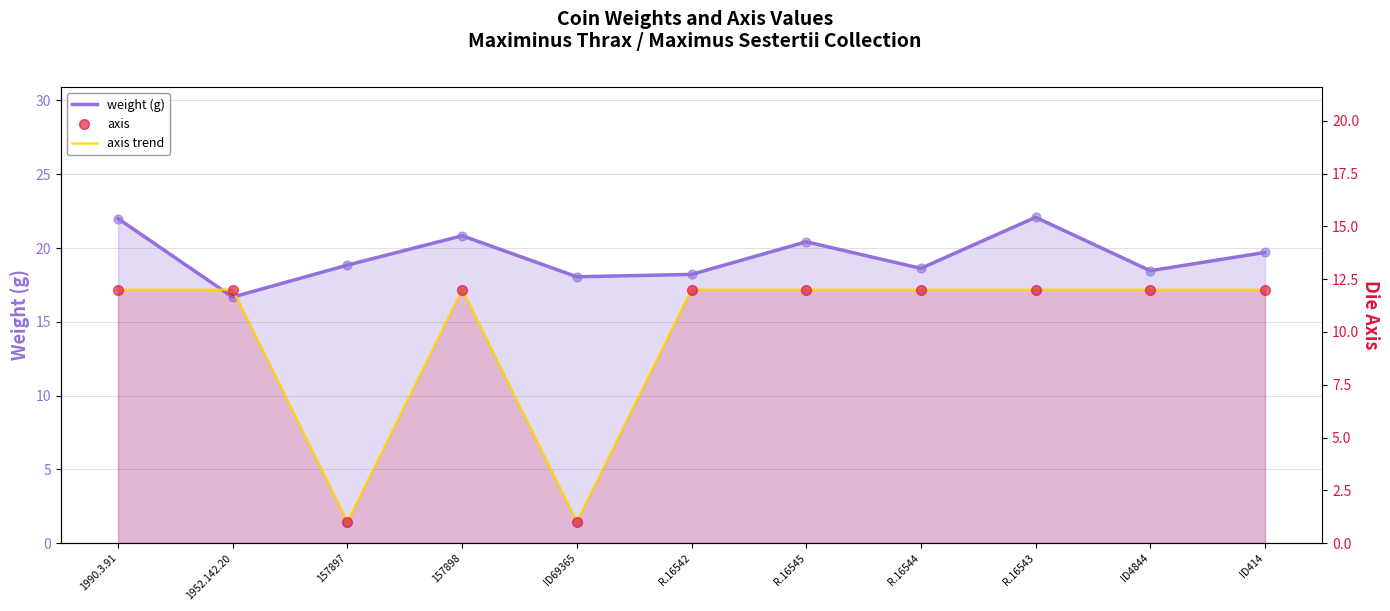

Which series has the largest total across all categories?

weight (g)